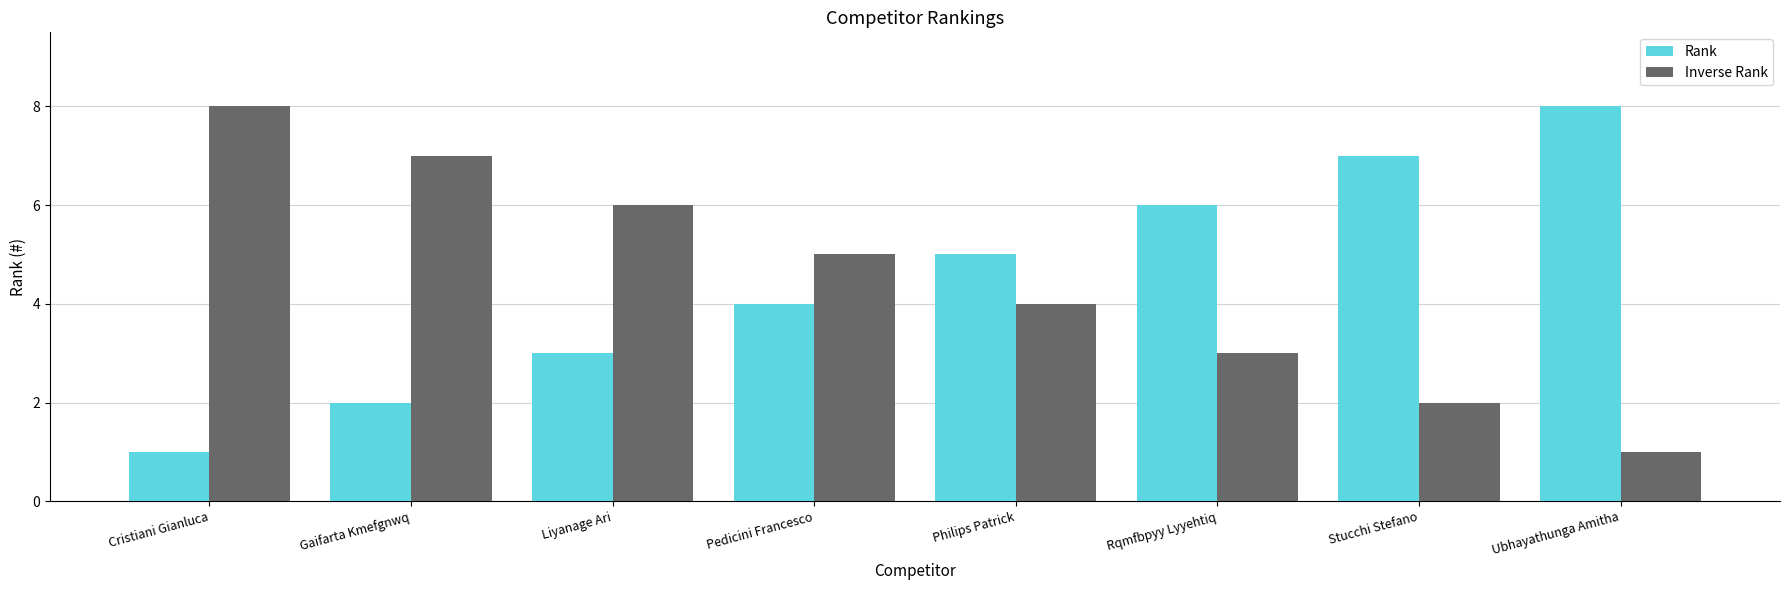

At which label does Inverse Rank reach its minimum?

Ubhayathunga Amitha